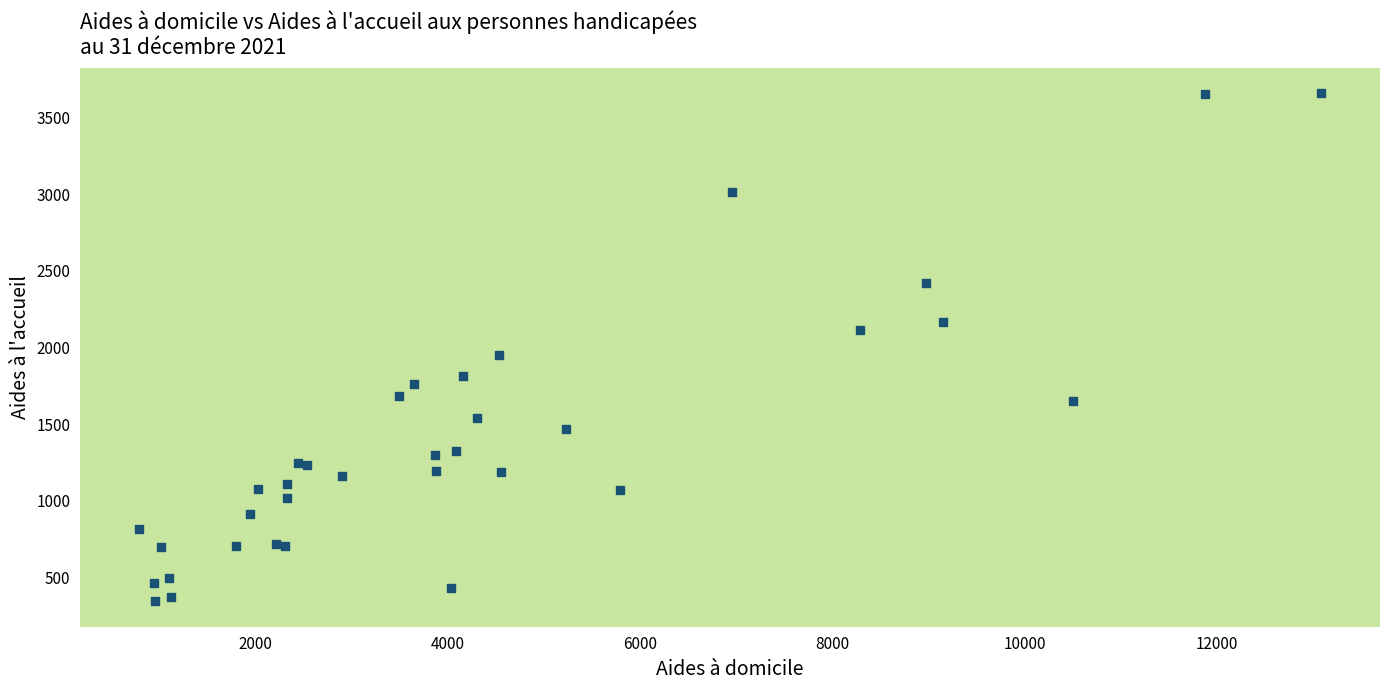

What Y value in the scatter plot is closest to 2000?

1949